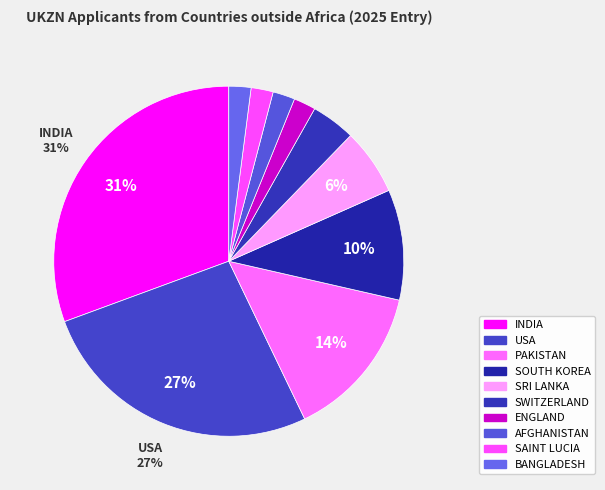

Rank the categories by value from highest to lowest.

INDIA, USA, PAKISTAN, SOUTH KOREA, SRI LANKA, SWITZERLAND, ENGLAND, AFGHANISTAN, SAINT LUCIA, BANGLADESH